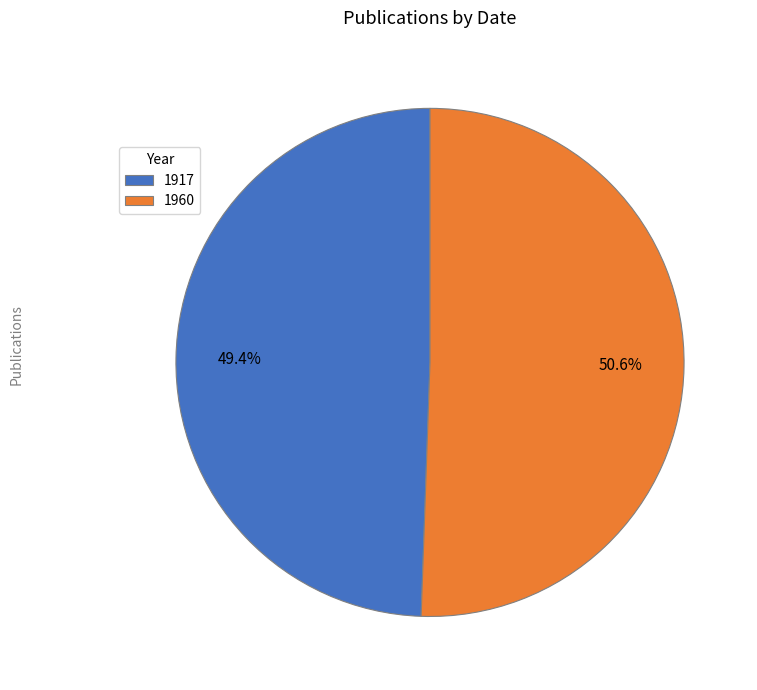

What is the ratio of the value at 1917 to the value at 1960?

1.0